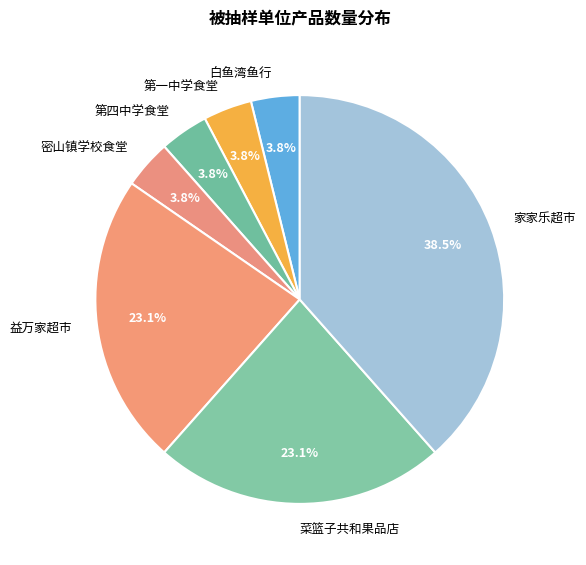

Which slice is the largest?

家家乐超市